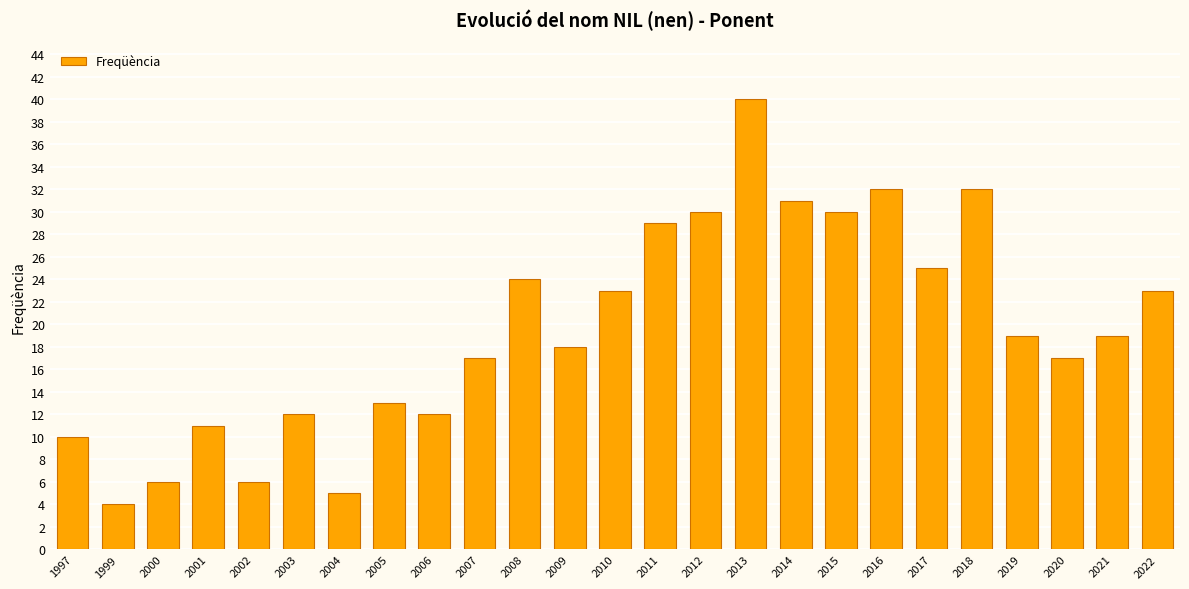

What is the value of the 13th bar from the left?

23